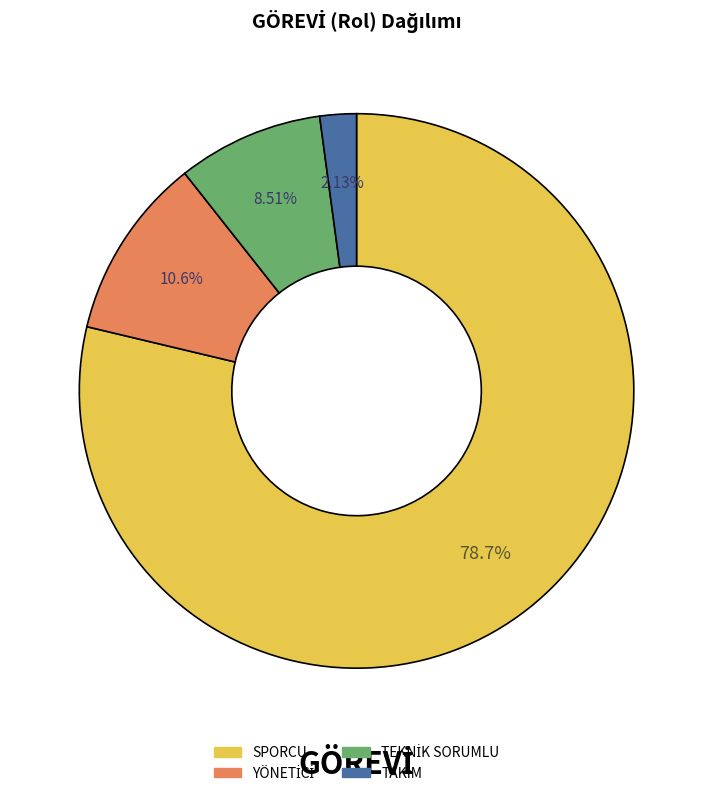

Which has a higher value, TAKIM or SPORCU?

SPORCU